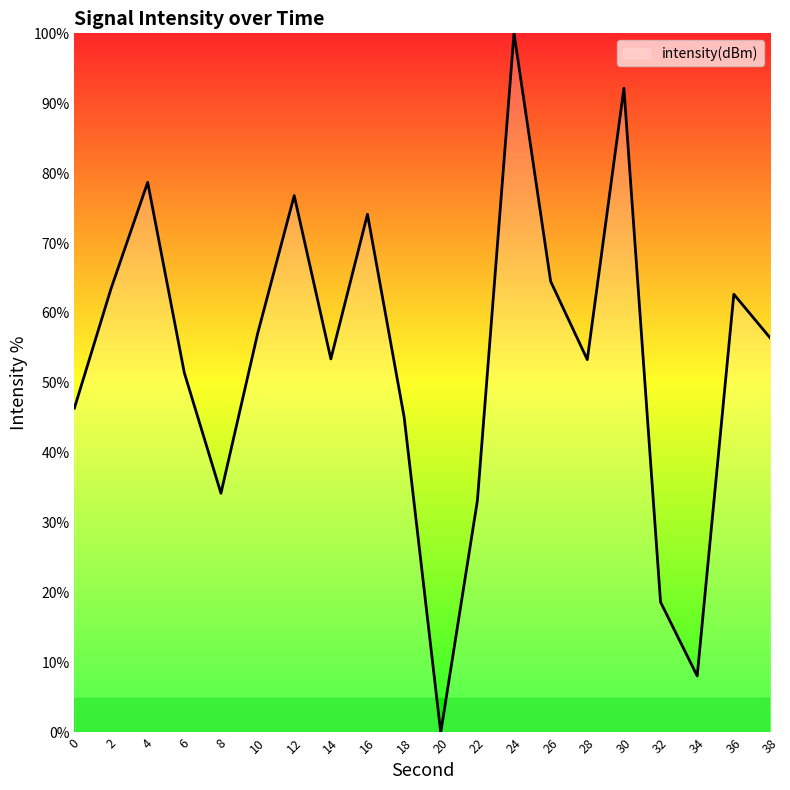

Which label corresponds to the smallest value in the chart?

20